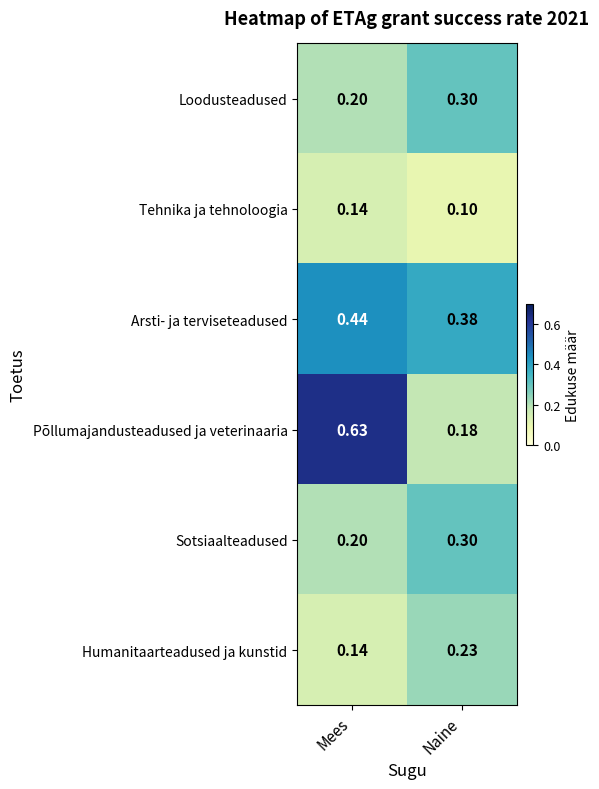

Which series changed the most between Mees and Naine?

Põllumajandusteadused ja veterinaaria